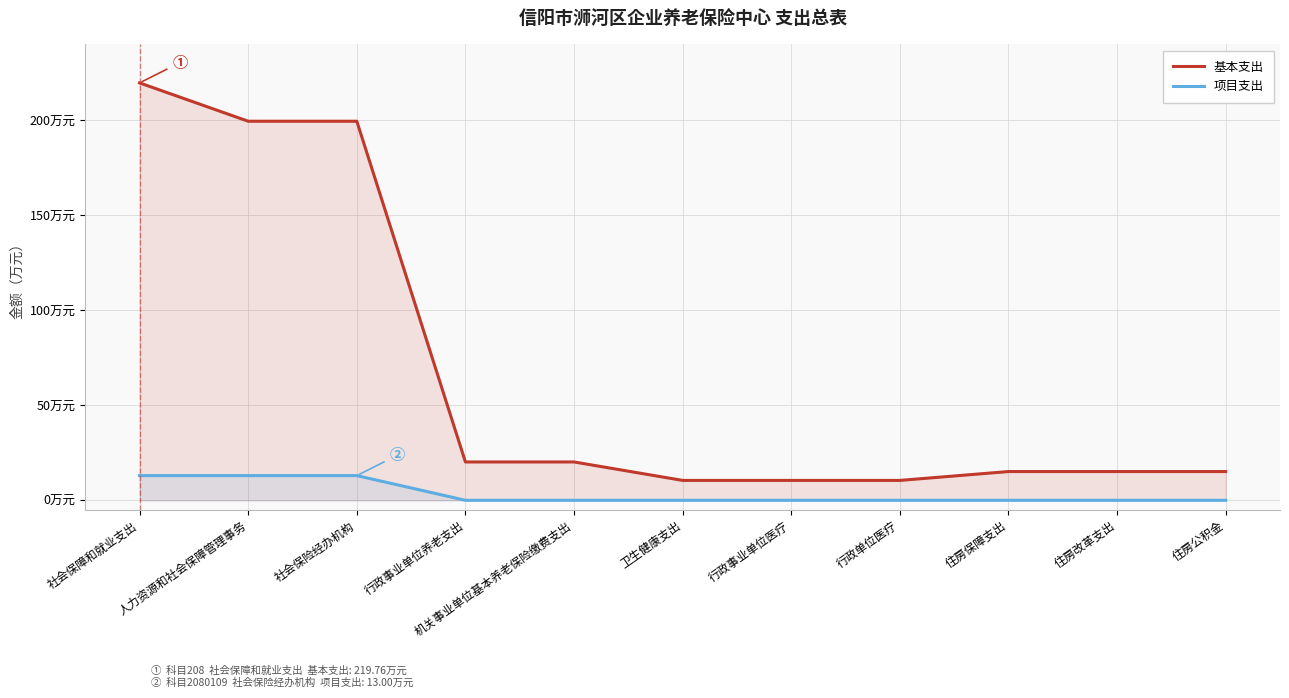

What is the difference between the highest and lowest values at 人力资源和社会保障管理事务?

186.6